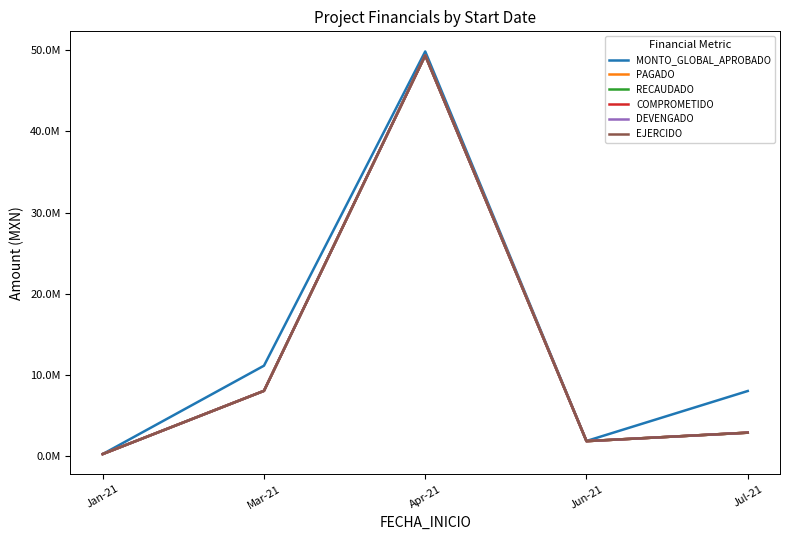

Reading right to left, what are all the values shown in this chart?

MONTO_GLOBAL_APROBADO: Jul-21=8030635.0	Jun-21=1874326.0	Apr-21=49847040.5	Mar-21=11147381.0	Jan-21=265281.0
PAGADO: Jul-21=2899663.3	Jun-21=1856023.4	Apr-21=49365415.1	Mar-21=8051325.8	Jan-21=265279.8
RECAUDADO: Jul-21=2899663.3	Jun-21=1856023.4	Apr-21=49365415.1	Mar-21=8051325.8	Jan-21=265279.8
COMPROMETIDO: Jul-21=2899663.3	Jun-21=1856023.4	Apr-21=49365415.1	Mar-21=8051325.8	Jan-21=265279.8
DEVENGADO: Jul-21=2899663.3	Jun-21=1856023.4	Apr-21=49365415.1	Mar-21=8051325.8	Jan-21=265279.8
EJERCIDO: Jul-21=2899663.3	Jun-21=1856023.4	Apr-21=49365415.1	Mar-21=8051325.8	Jan-21=265279.8